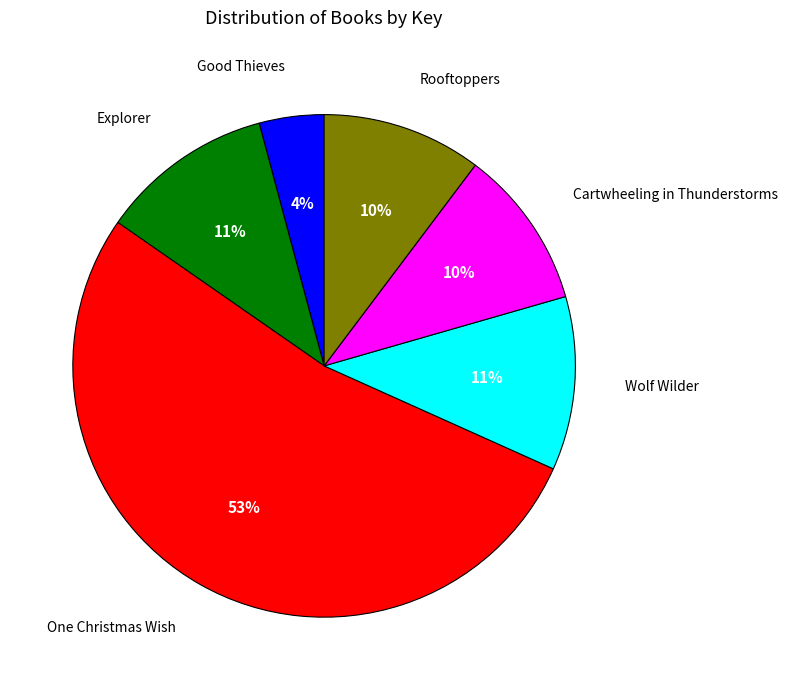

To the nearest percent, what is the average slice percentage?

17%